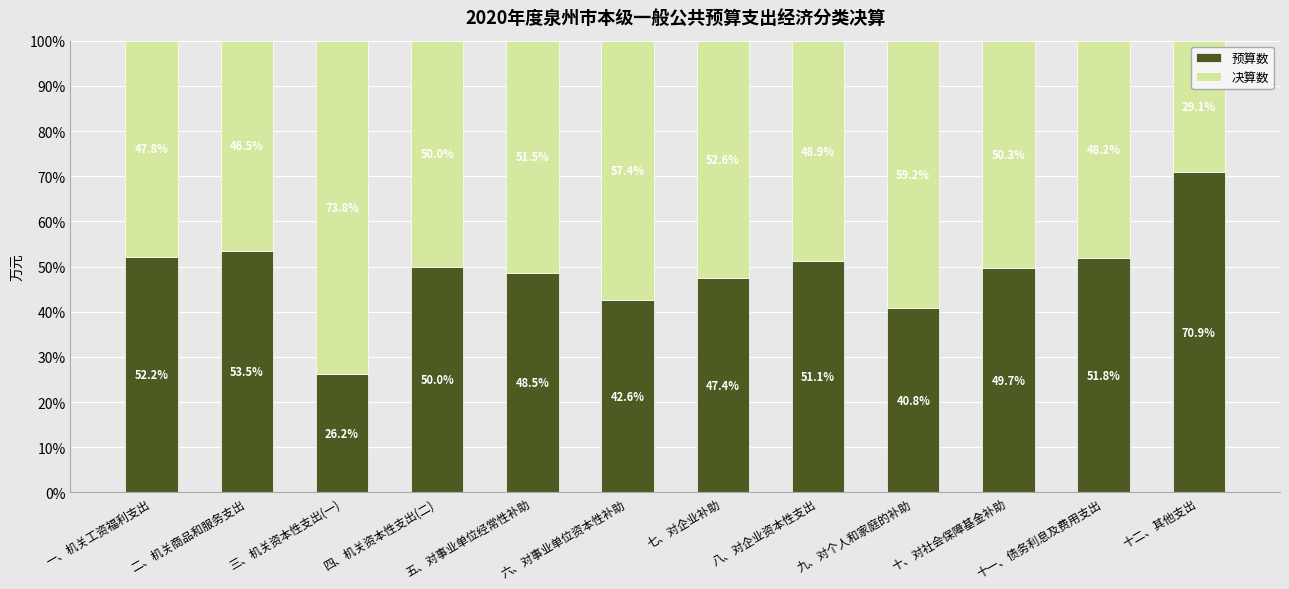

How many series are shown in this chart?

2